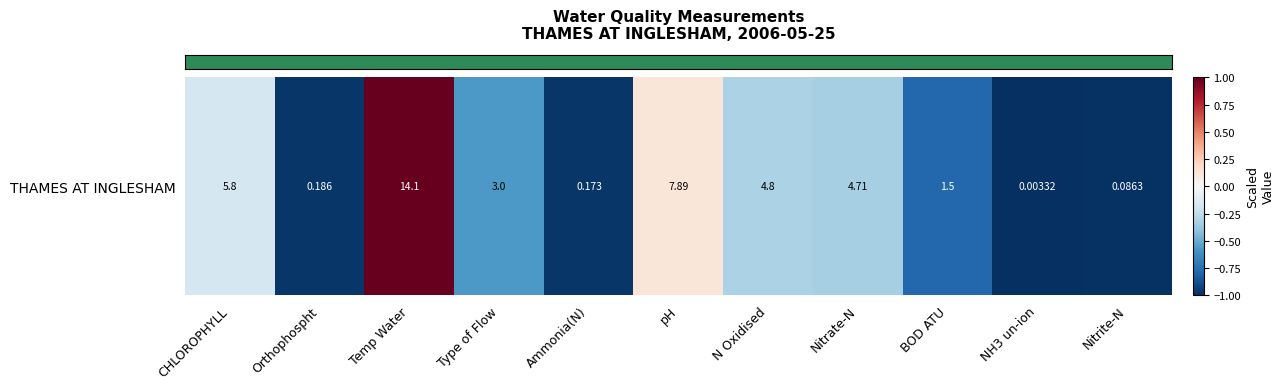

How many negative values are there?

9